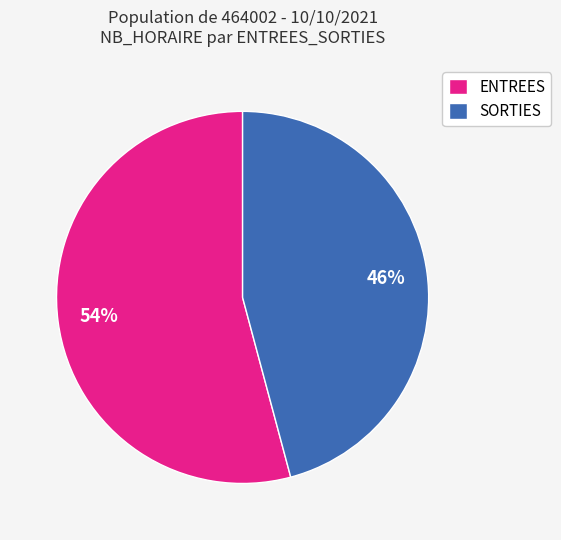

Combined, do ENTREES and SORTIES account for over 50%?

Yes